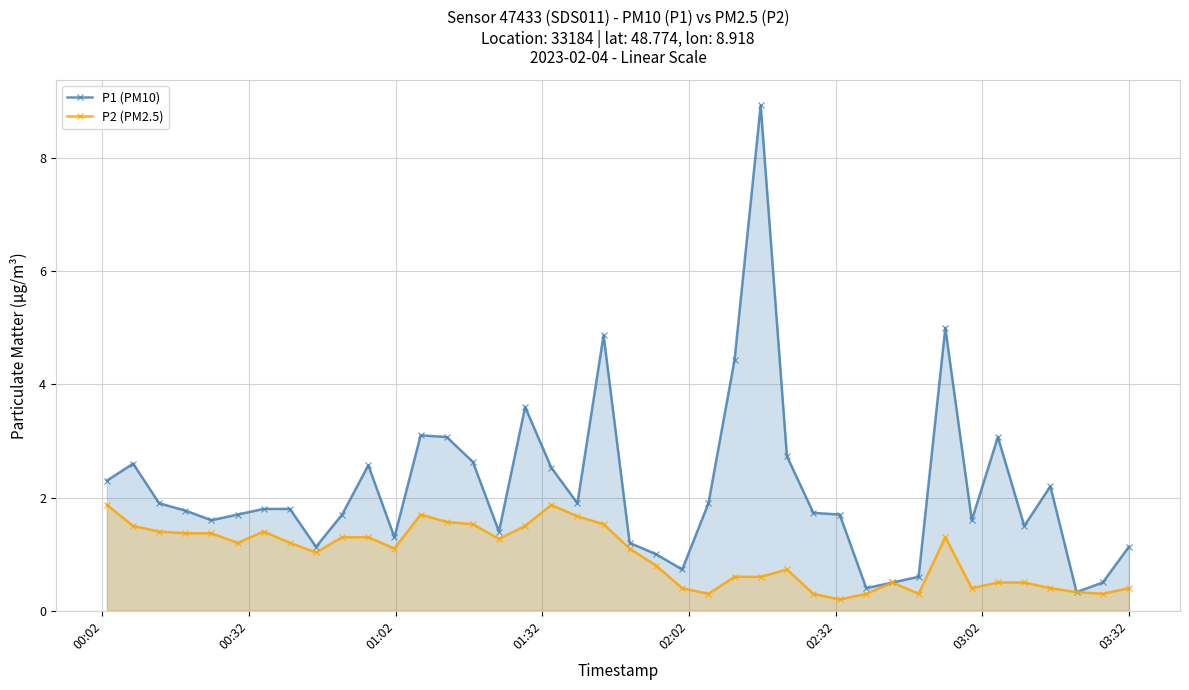

What is the value of the P2 (PM2.5) point at the 4th from the left?

1.4